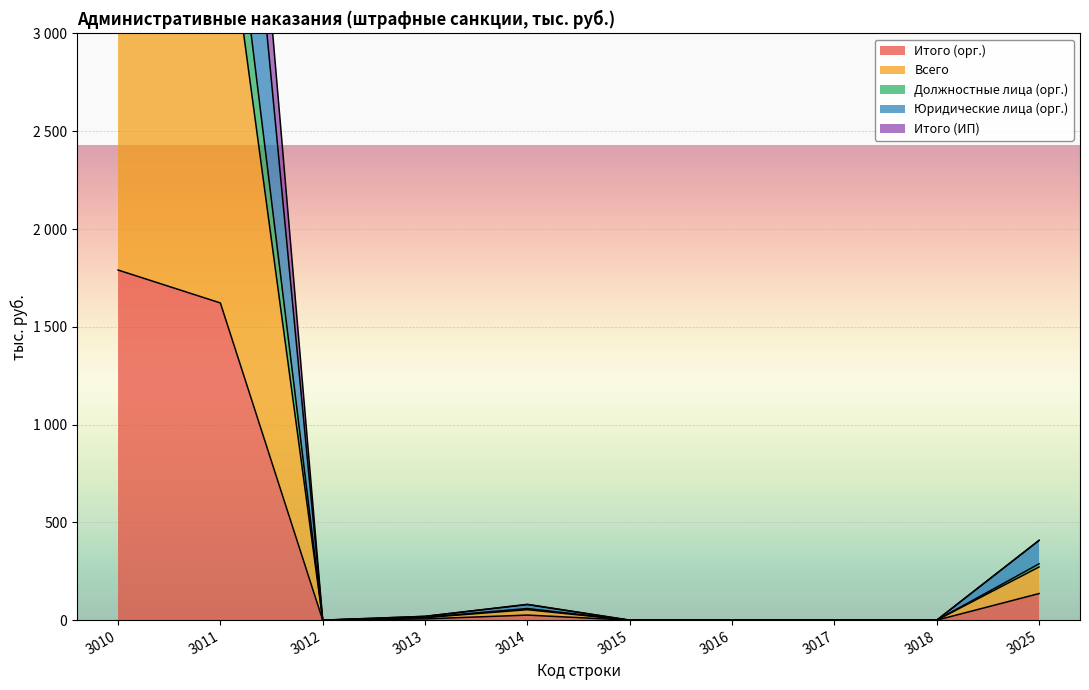

At which category does the chart reach its minimum across all series?

3012